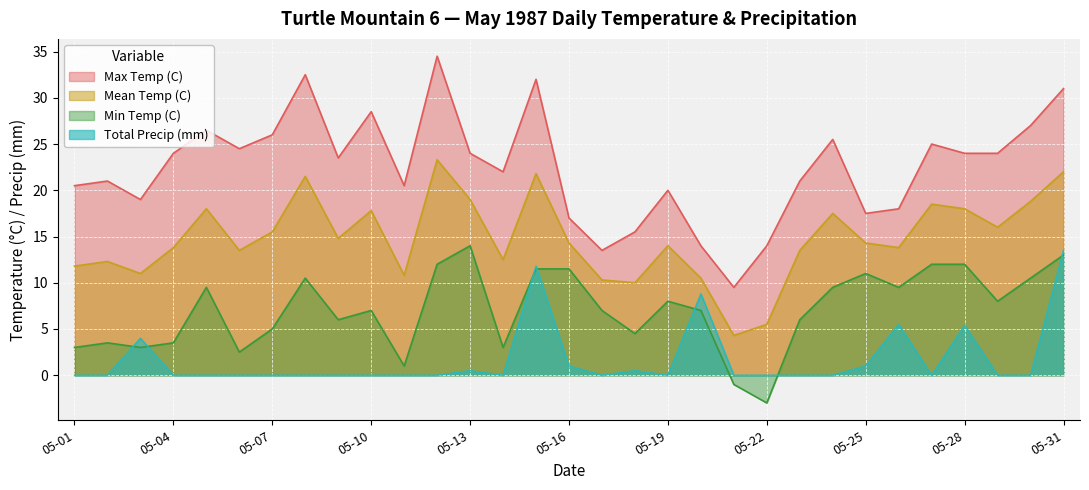

Count the number of categories in the chart.

31